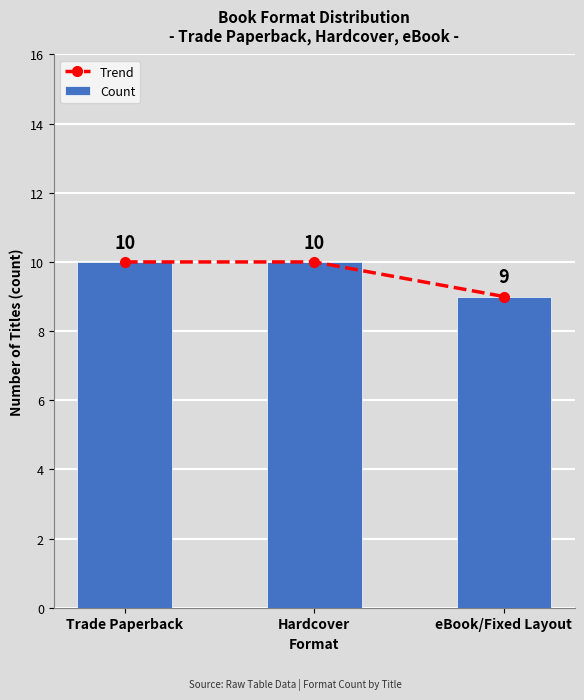

What is the label of the 3rd bar from the right?

Trade Paperback